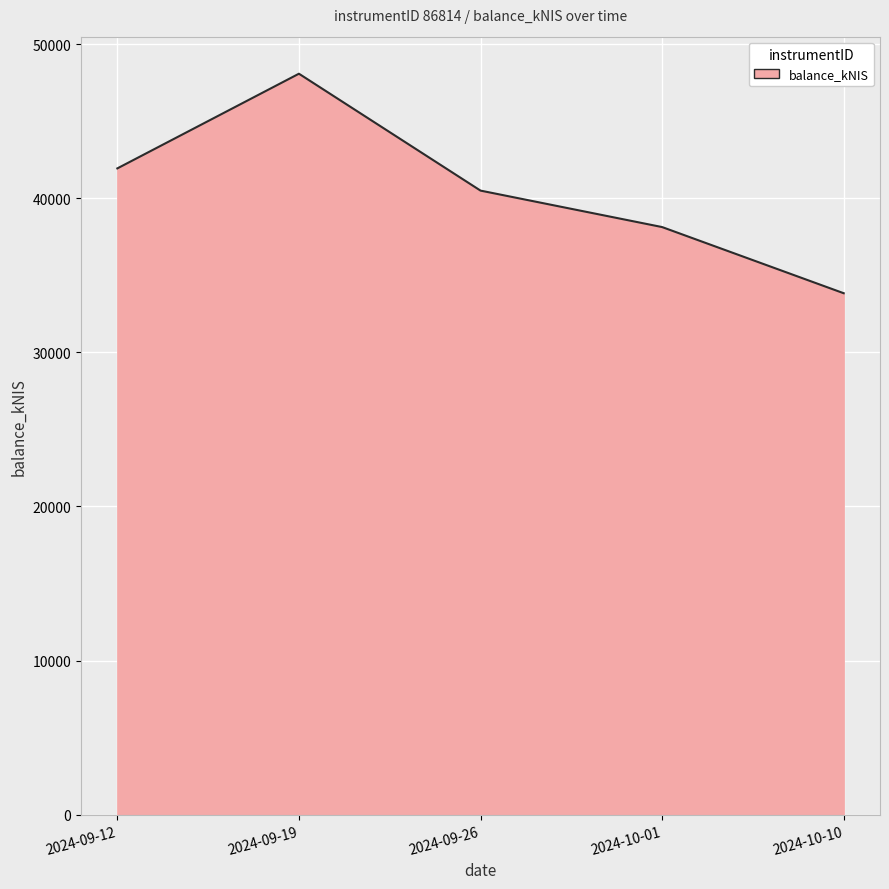

What is the sum of all values?

202481.6